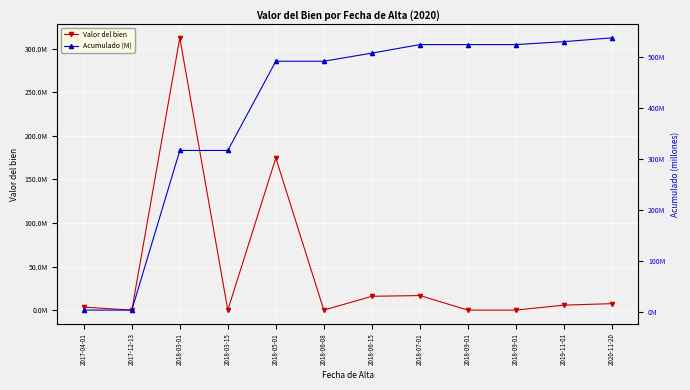

The value of Acumulado (M) at 2018-03-01 is 545.1. True or false?

False